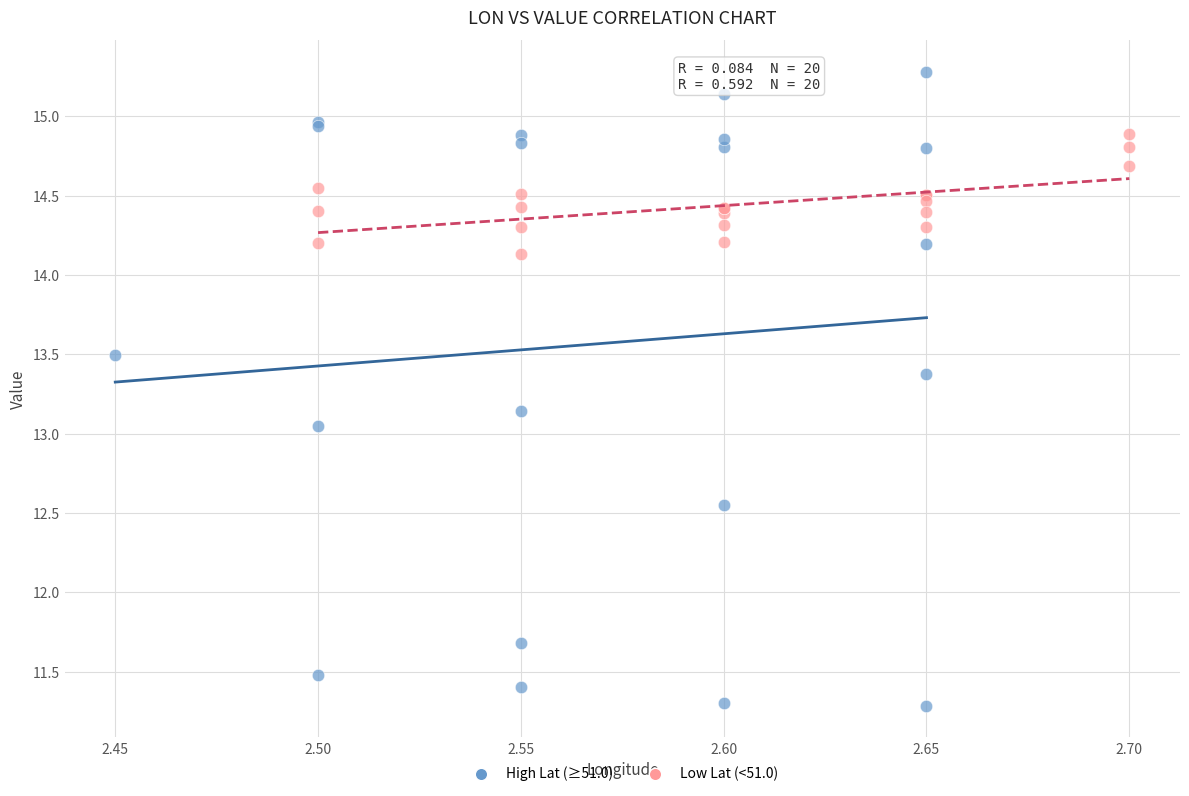

What are all the series names shown in the legend?

High Lat (≥51.0), Low Lat (<51.0)